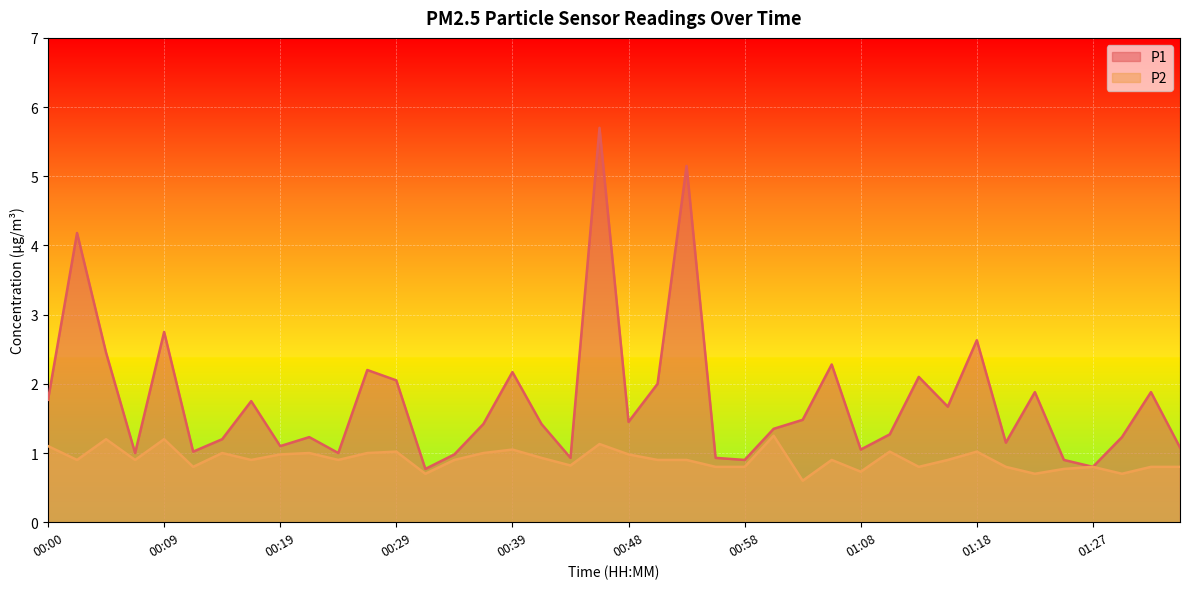

At which category does P2 reach its first local peak?

00:05